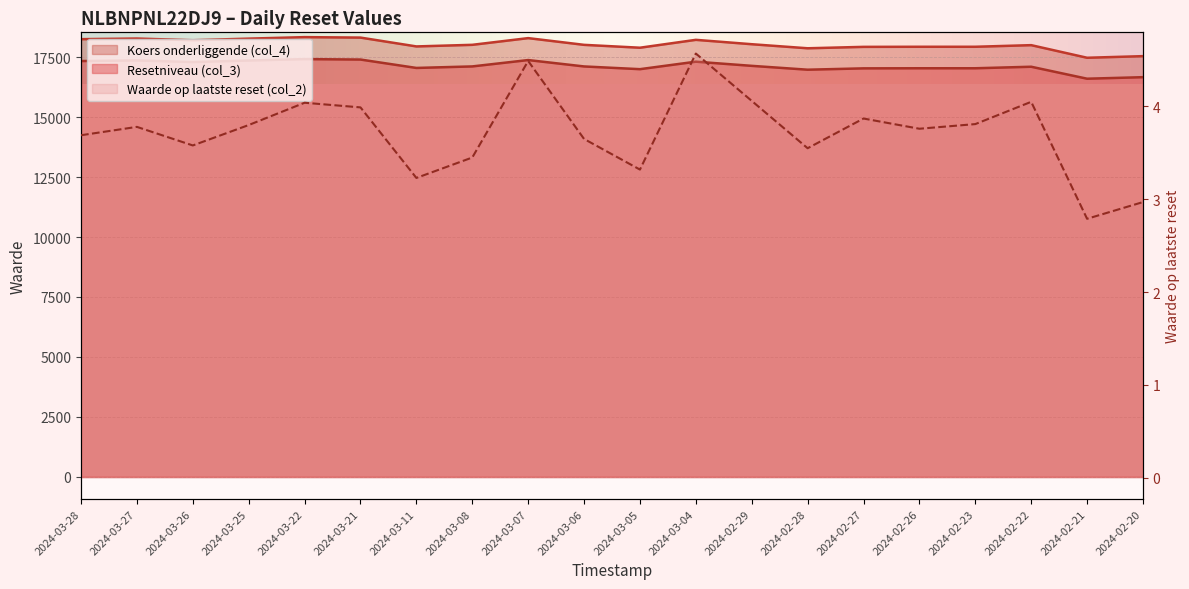

How many distinct data groups are displayed?

3